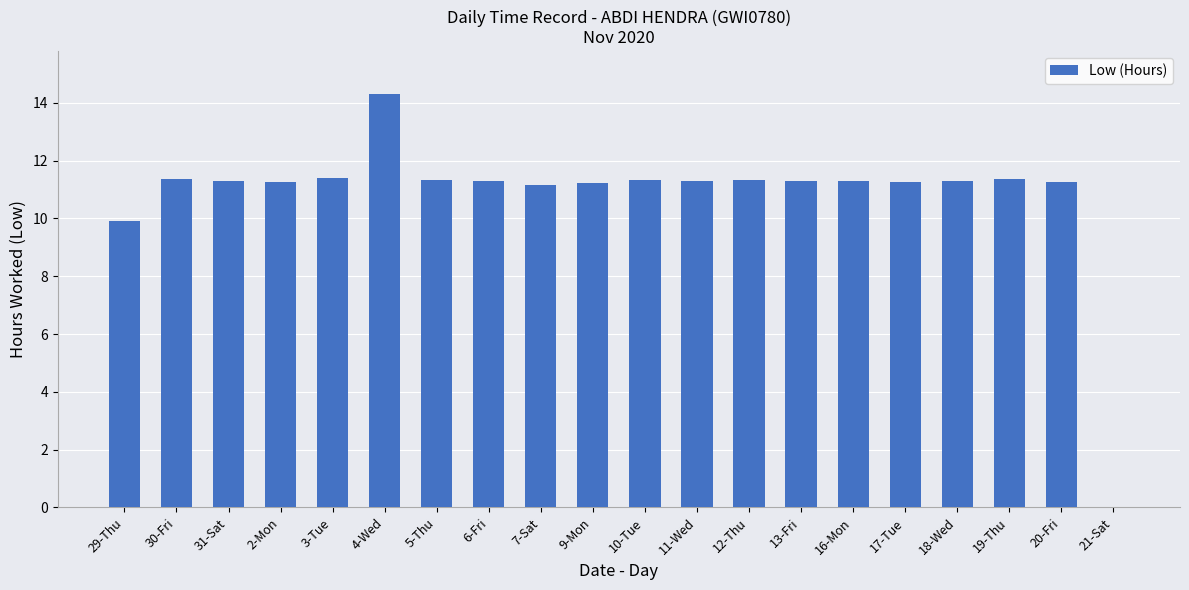

What is the sum of all values?

216.3